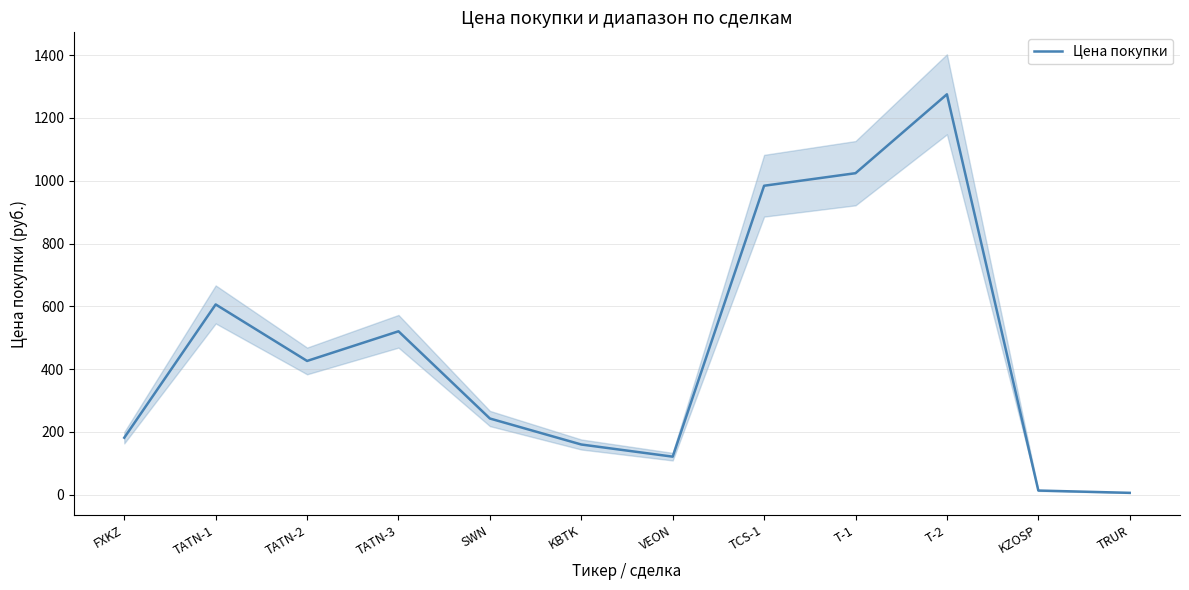

What is the maximum value shown in the chart?

1275.4